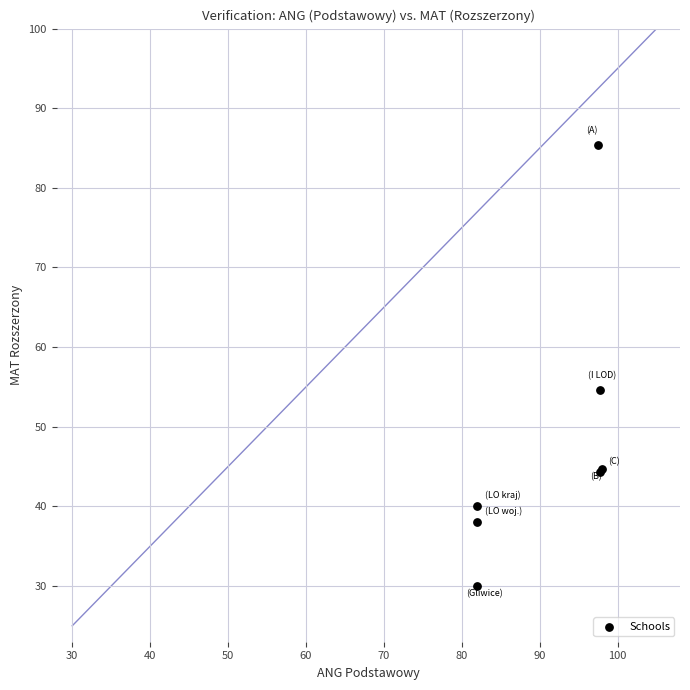

What Y value in the scatter plot is closest to 57?

54.7